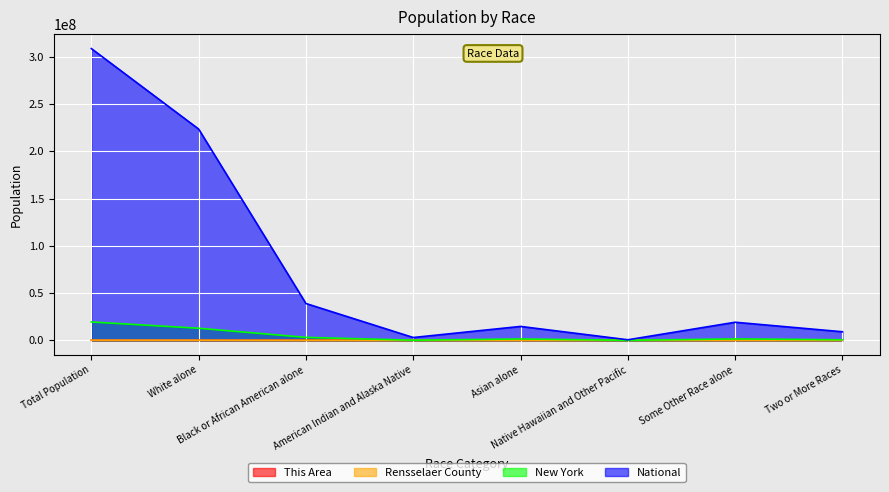

True or false: New York and National intersect in this chart.

False